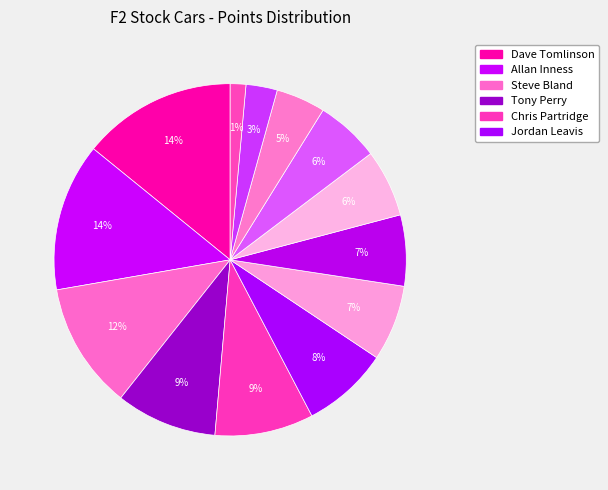

How many slices are in this pie chart?

13